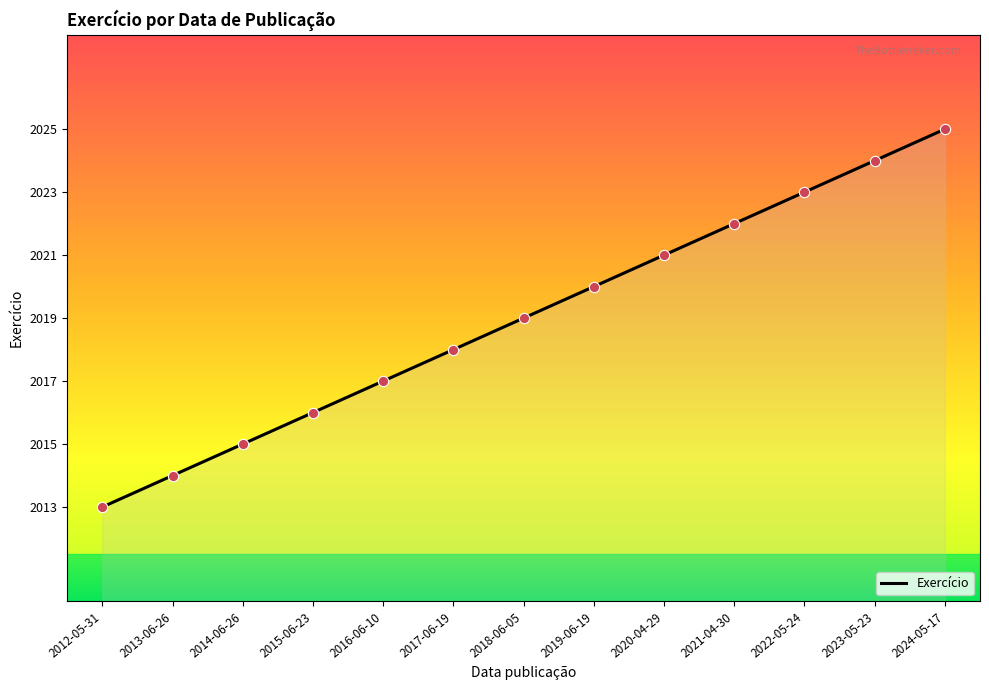

Approximately how many times larger is the value at 2014-06-26 compared to 2015-06-23?

1.0